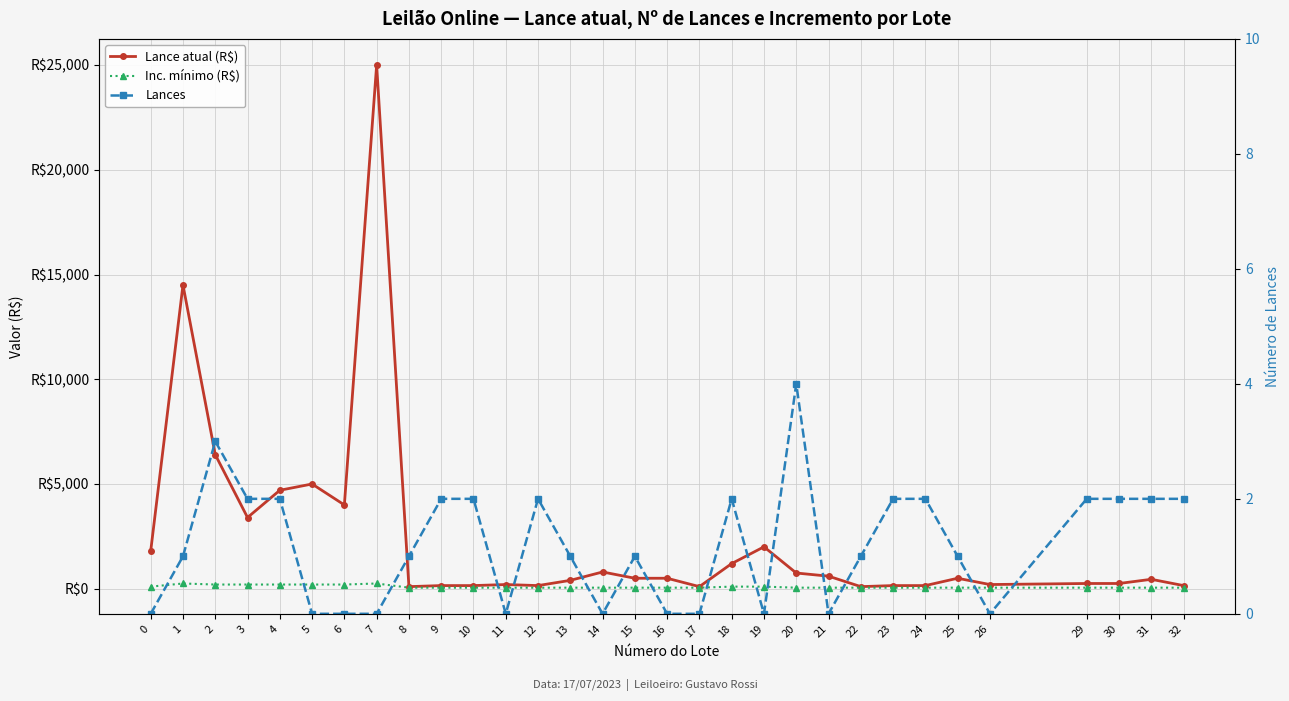

In Inc. mínimo (R$), how many points are higher than both neighbors (excluding endpoints)?

2